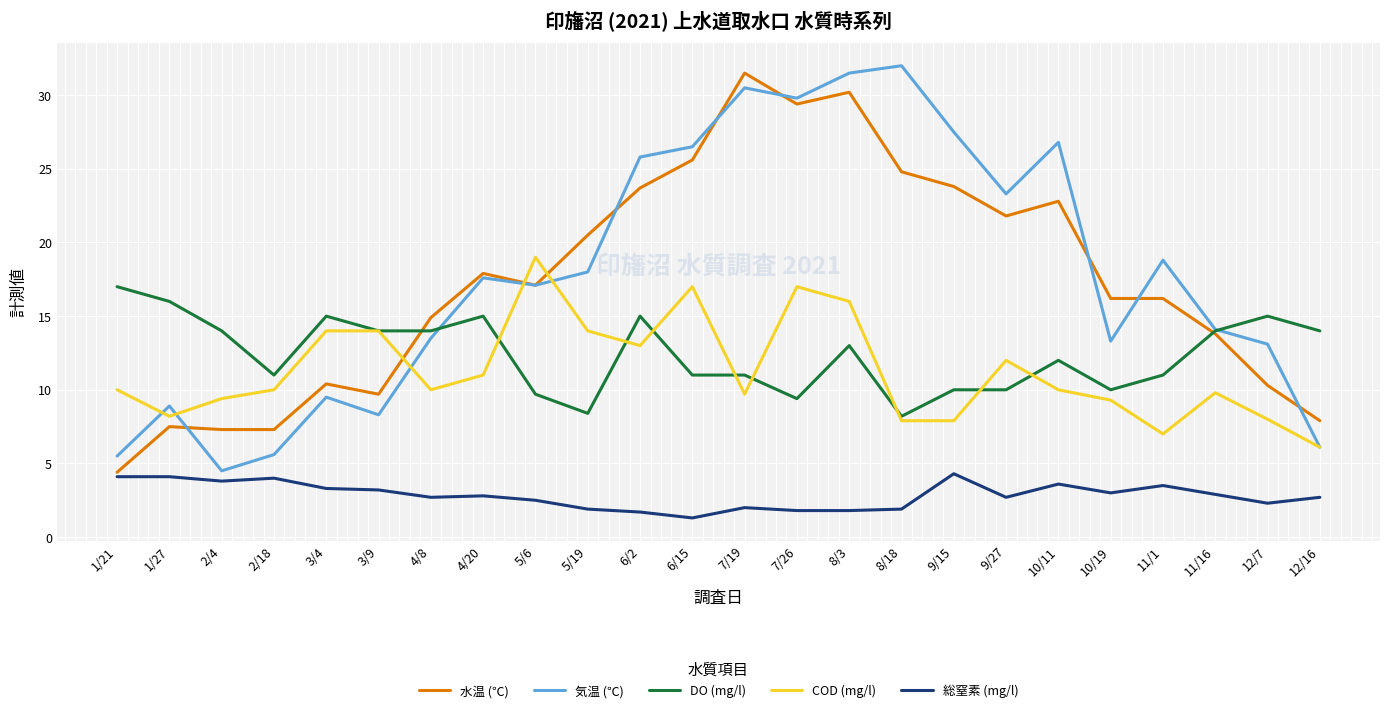

True or false: DO (mg/l) has a value of 12.0 at 10/11.

True